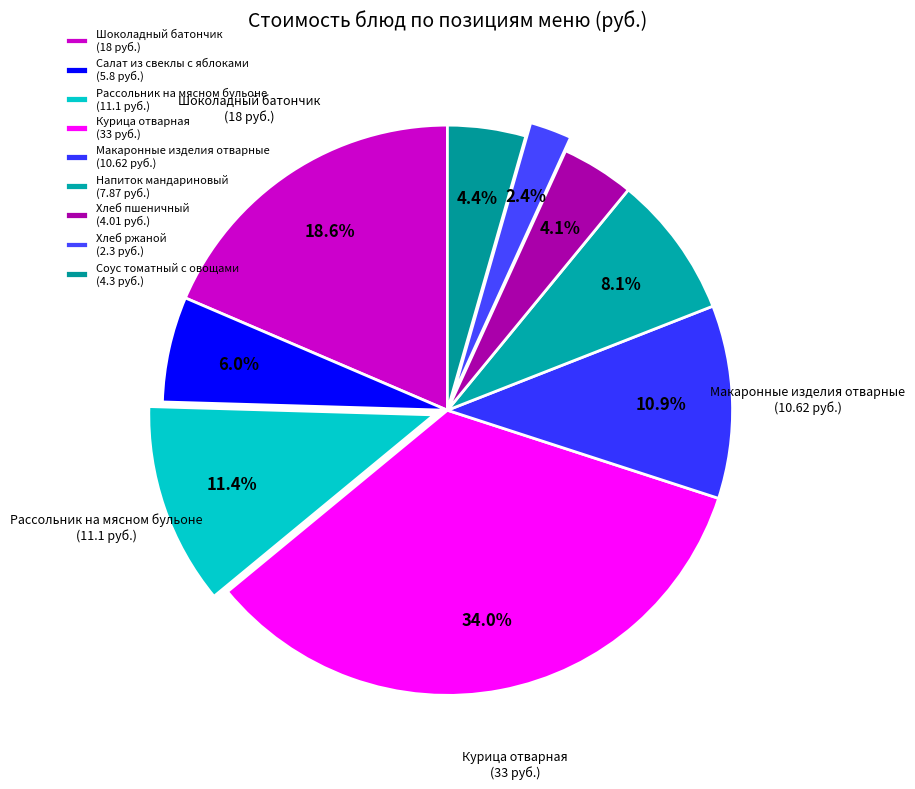

How many slices are in this pie chart?

9